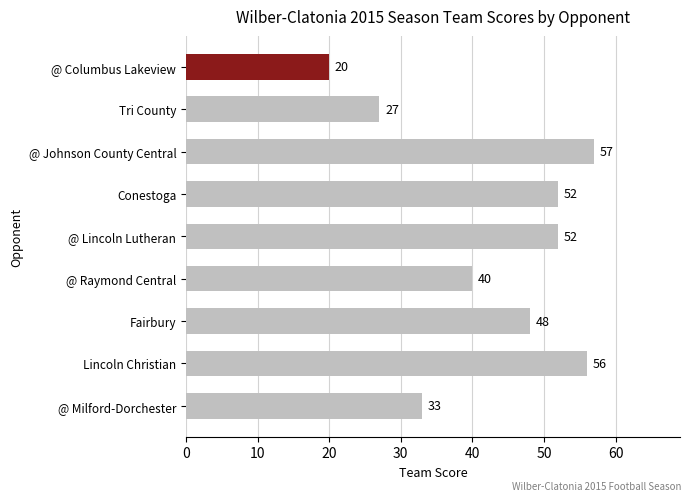

How many data points does each series have?

9